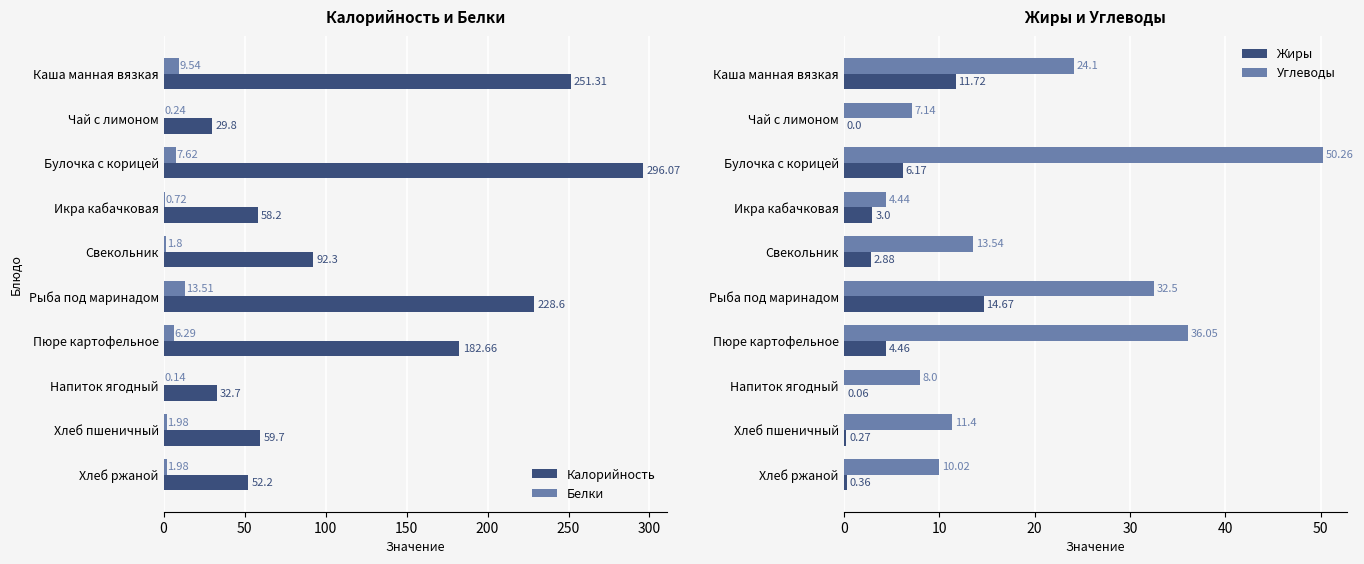

What is the sum of the Калорийность values at Хлеб пшеничный and Рыба под маринадом?

288.3